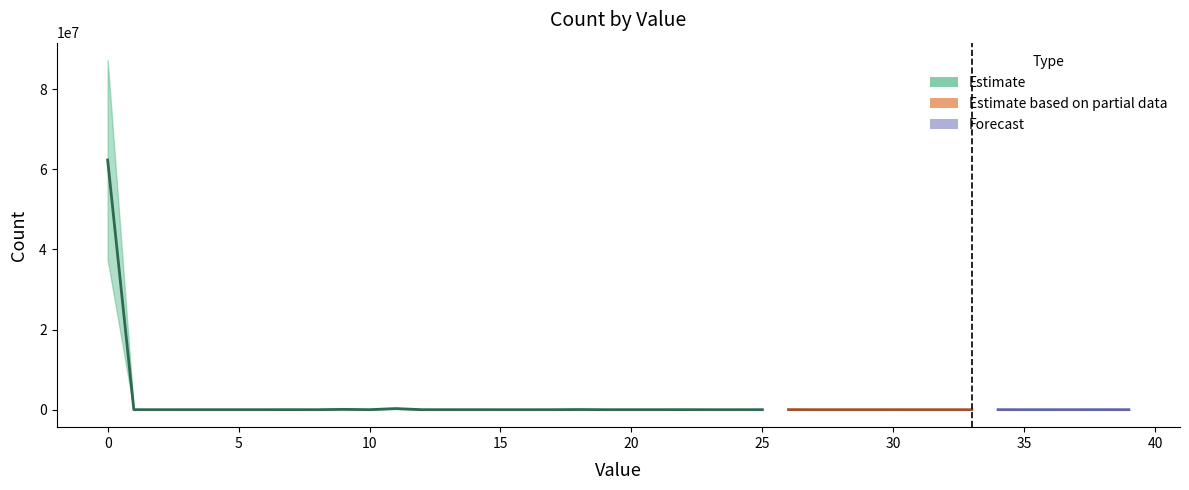

Rank the categories by value from highest to lowest.

0, 11, 9, 18, 26, 22, 7, 38, 1, 34, 10, 20, 13, 21, 6, 30, 5, 14, 3, 37, 25, 39, 29, 12, 36, 8, 17, 33, 27, 19, 31, 4, 24, 15, 35, 28, 2, 32, 23, 16